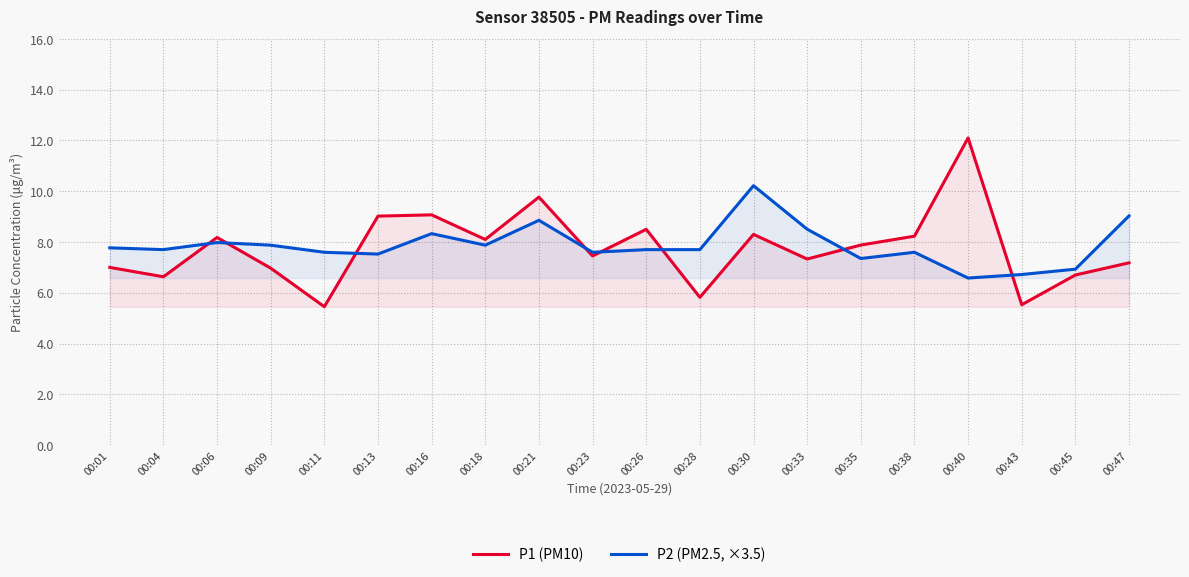

Where does the P1 (PM10) series first go above 7?

00:06